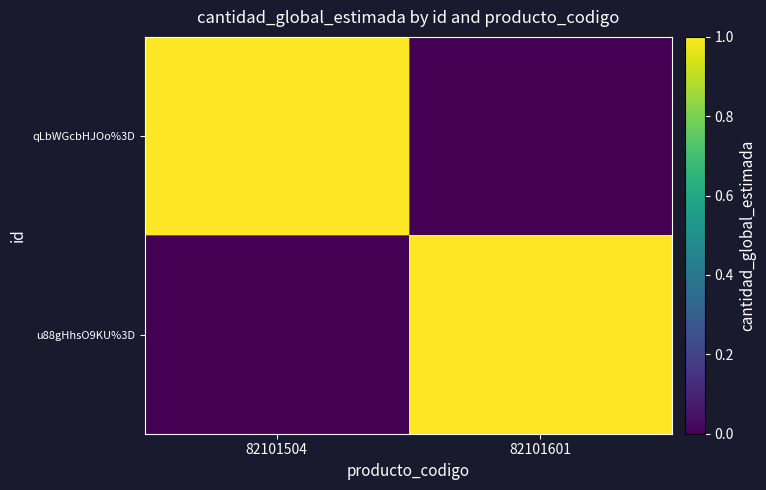

Reading right to left, list all the values displayed in this chart.

qLbWGcbHJOo%3D: 82101601=0	82101504=1
u88gHhsO9KU%3D: 82101601=1	82101504=0